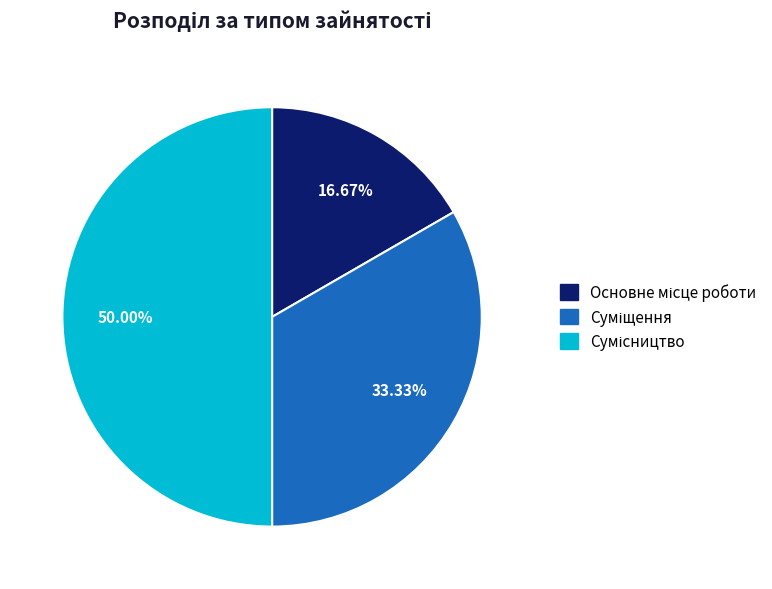

Between Суміщення and Основне місце роботи, which is larger?

Суміщення